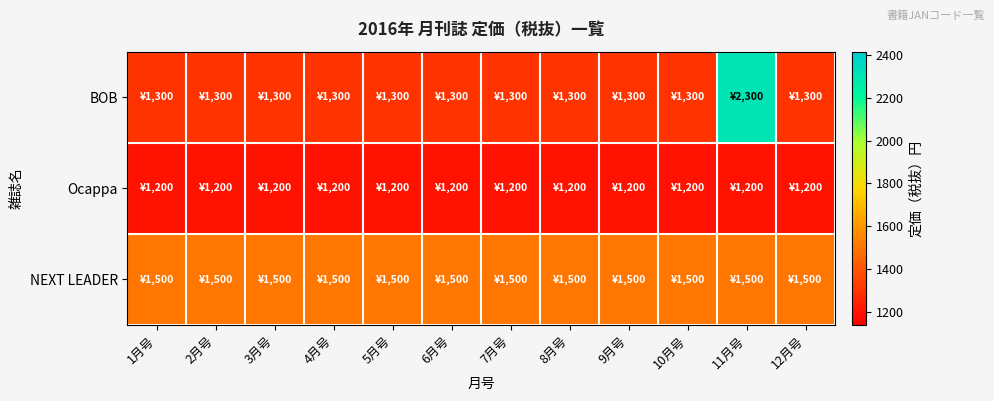

At which category is the sum across all series the highest?

11月号